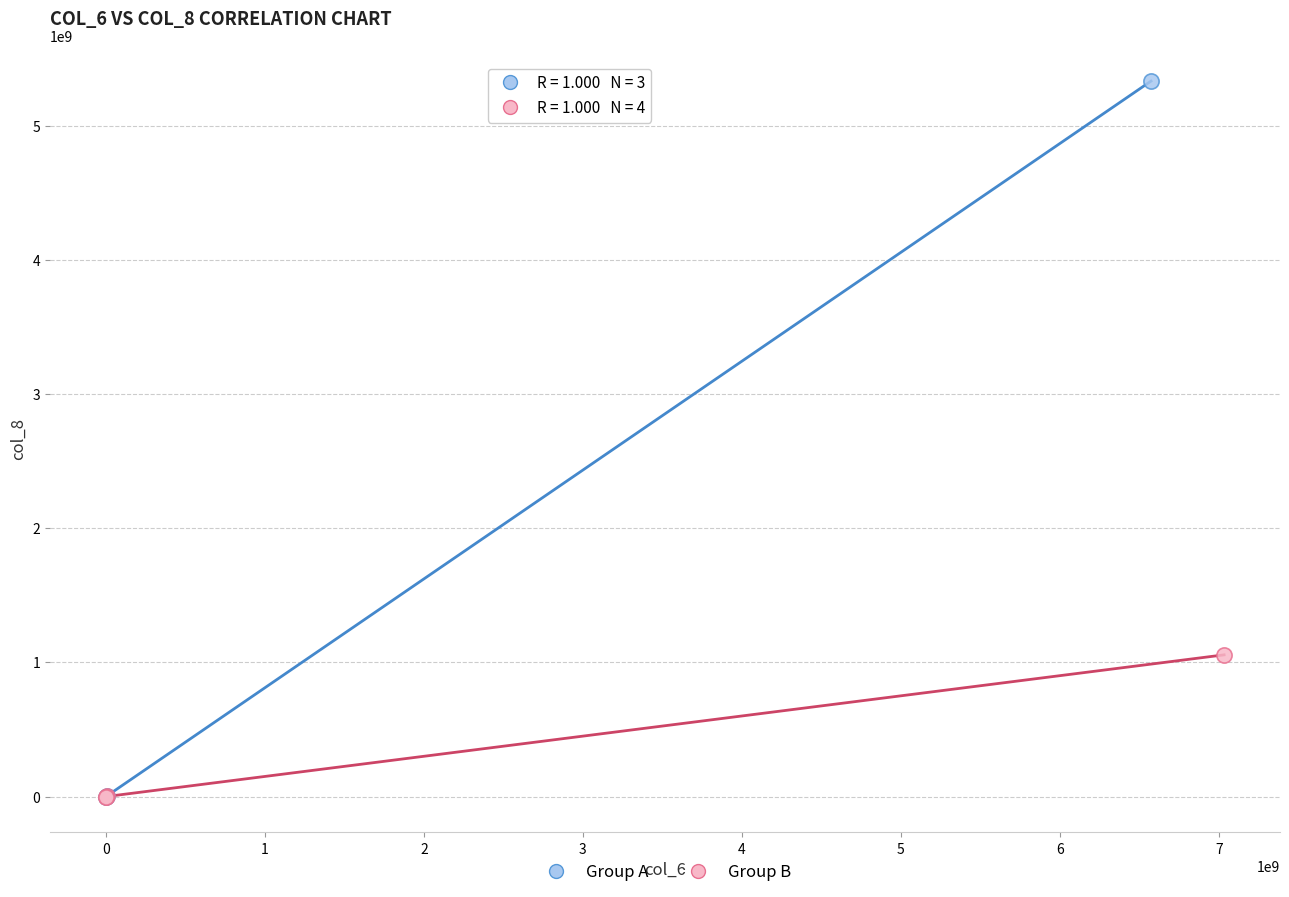

Which series reaches the maximum Y coordinate?

Group A